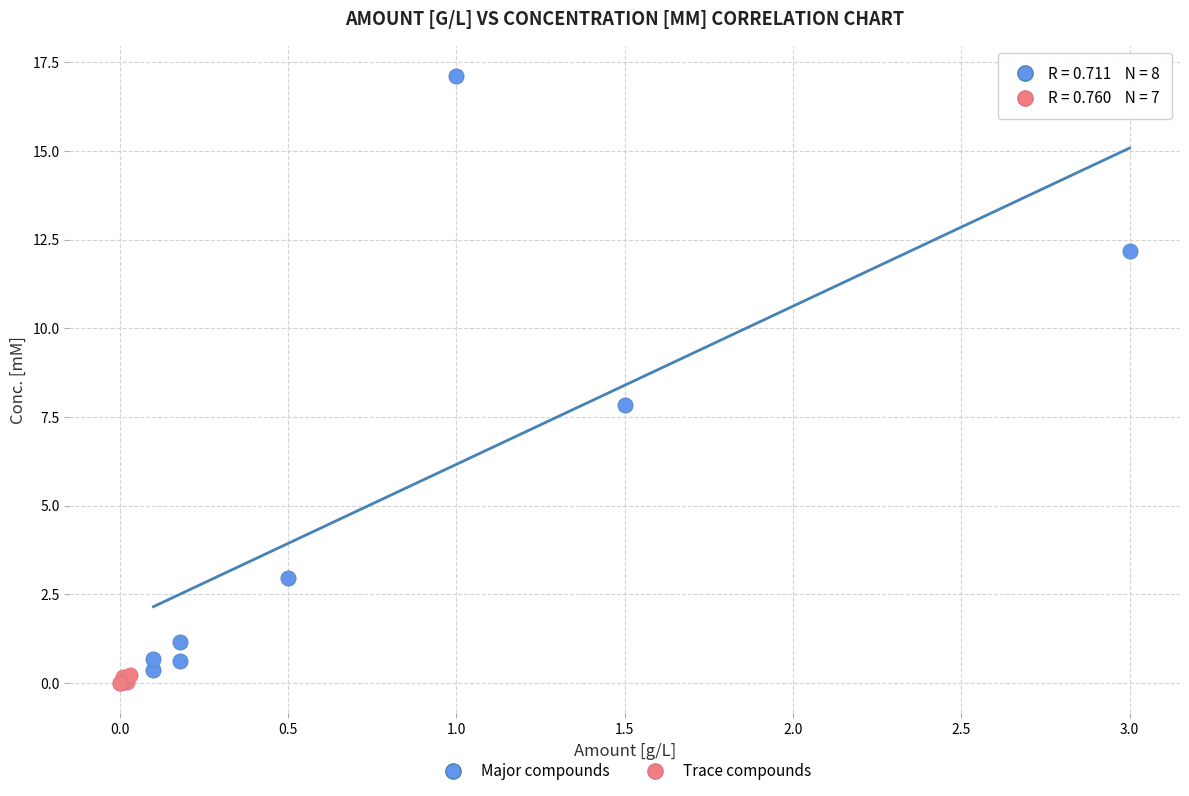

Which series reaches the minimum Y coordinate?

Trace compounds